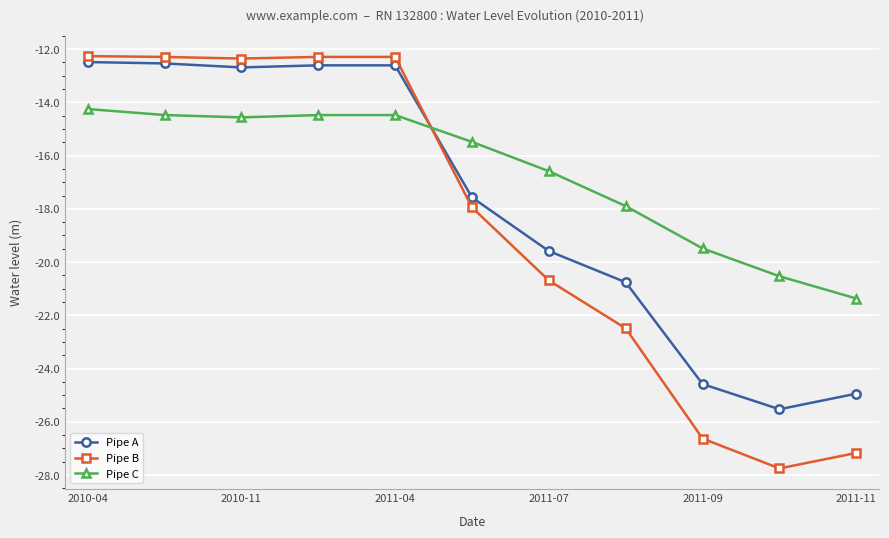

How many times do Pipe B and Pipe C cross each other?

1